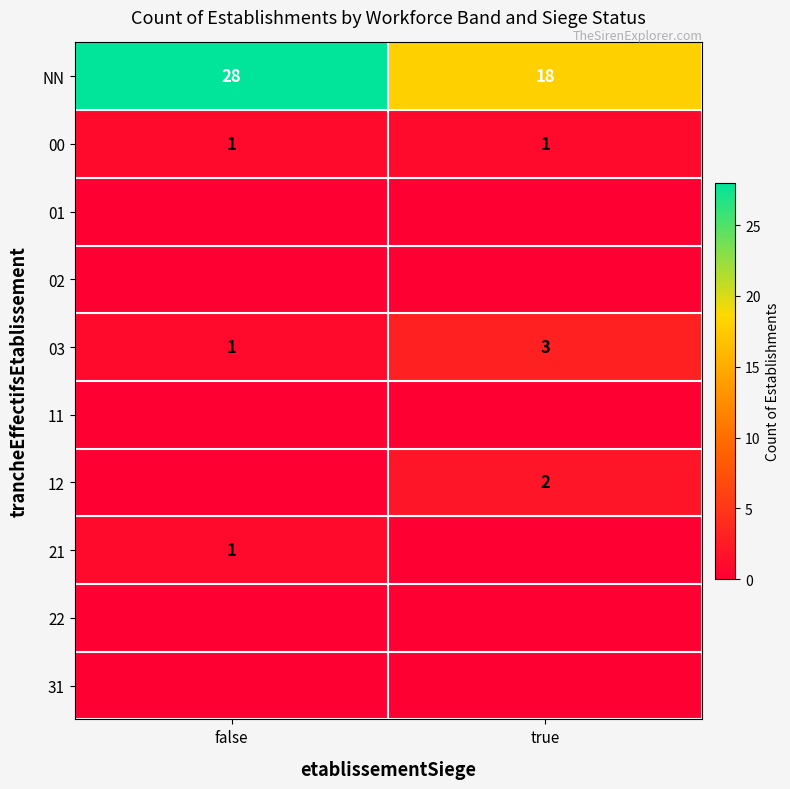

Count the number of data series in this chart.

10